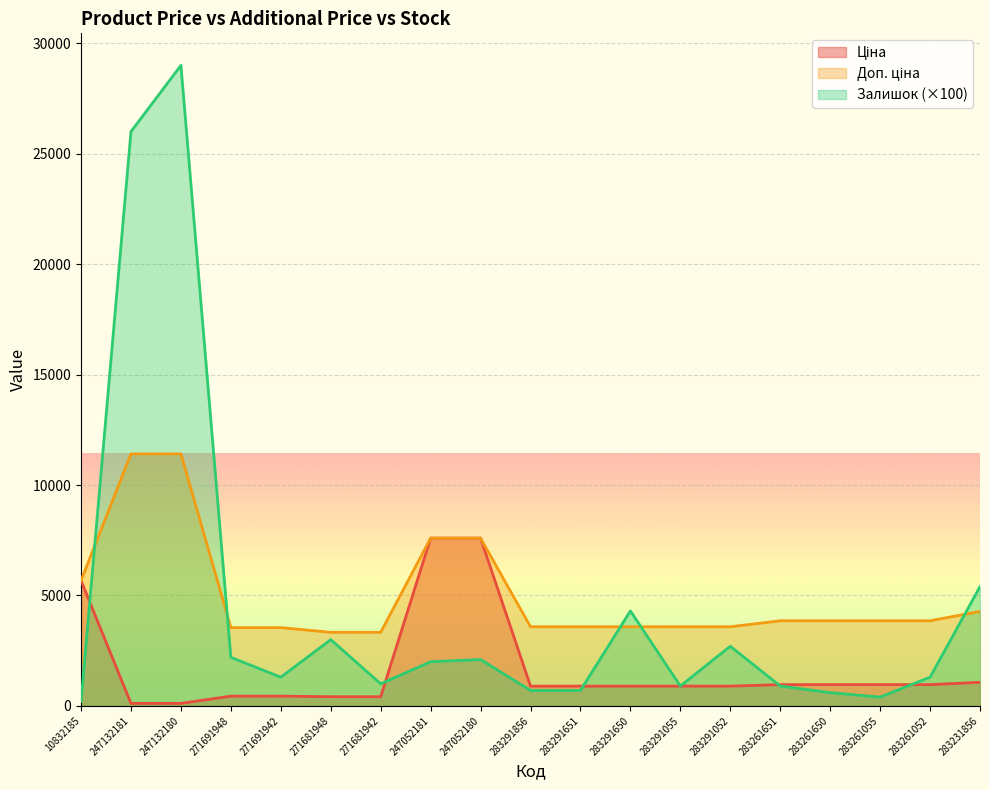

What is the sum of all Залишок values?

84700.0